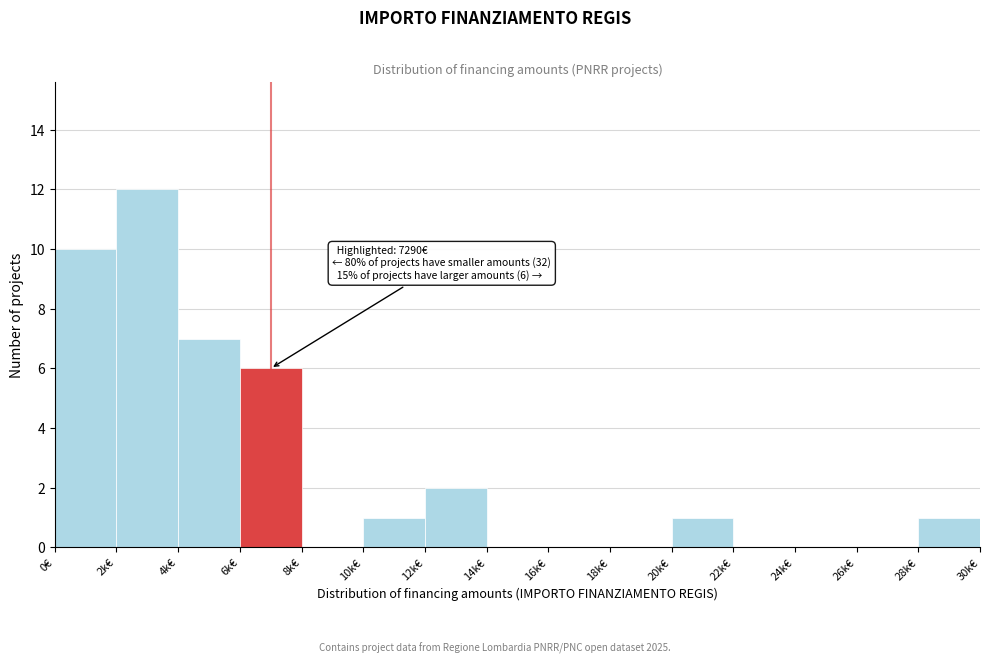

Reading right to left, extract all data points from this chart.

28k€=1	26k€=0	24k€=0	22k€=0	20k€=1	18k€=0	16k€=0	14k€=0	12k€=2	10k€=1	8k€=0	6k€=6	4k€=7	2k€=12	0€=10